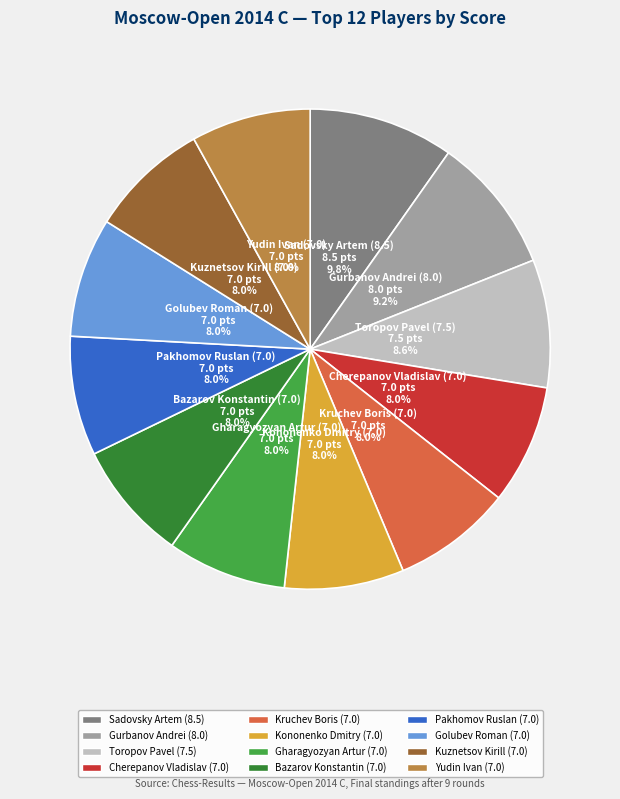

Which slice is the largest?

Sadovsky Artem (8.5)